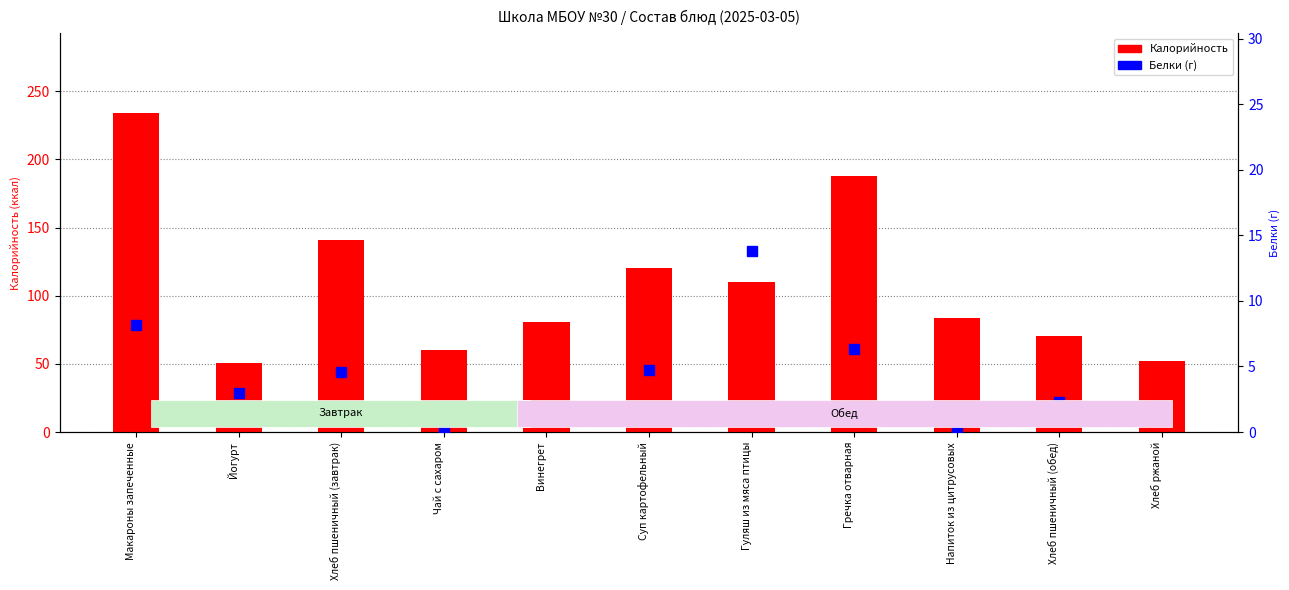

At how many categories does at least one series exceed 150?

2